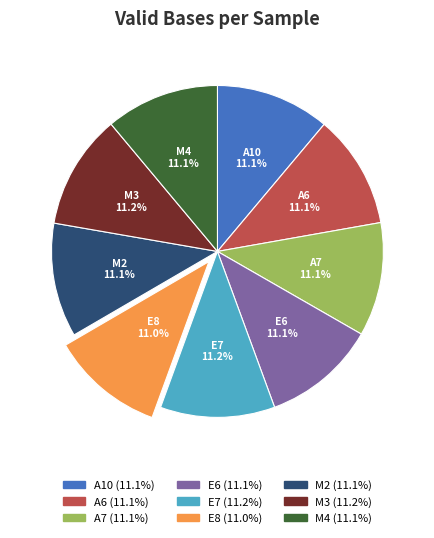

Is there any slice that represents more than half of the pie?

No